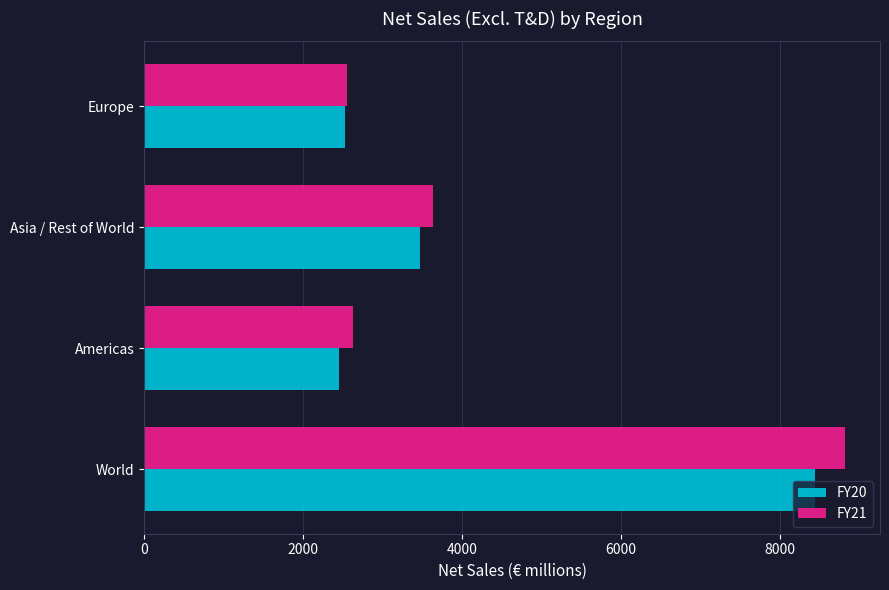

How many data points does each series have?

4